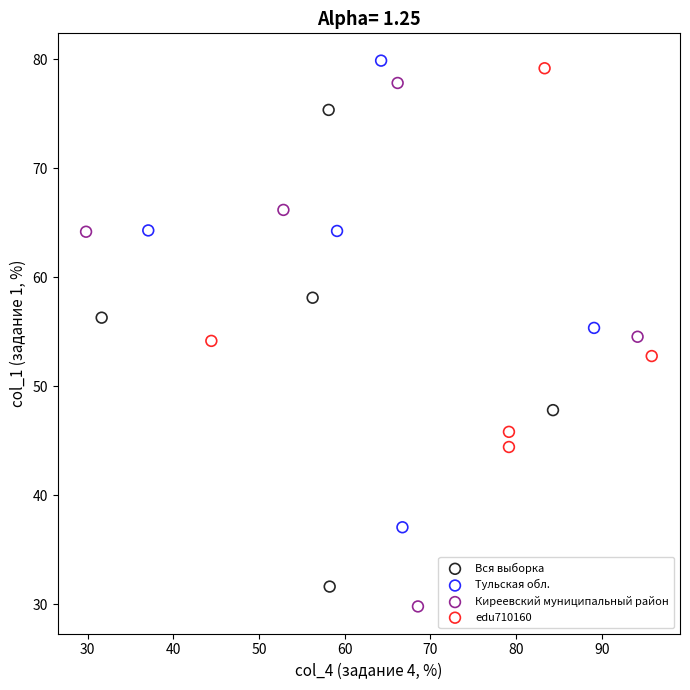

Which series reaches the minimum Y coordinate?

Киреевский муниципальный район